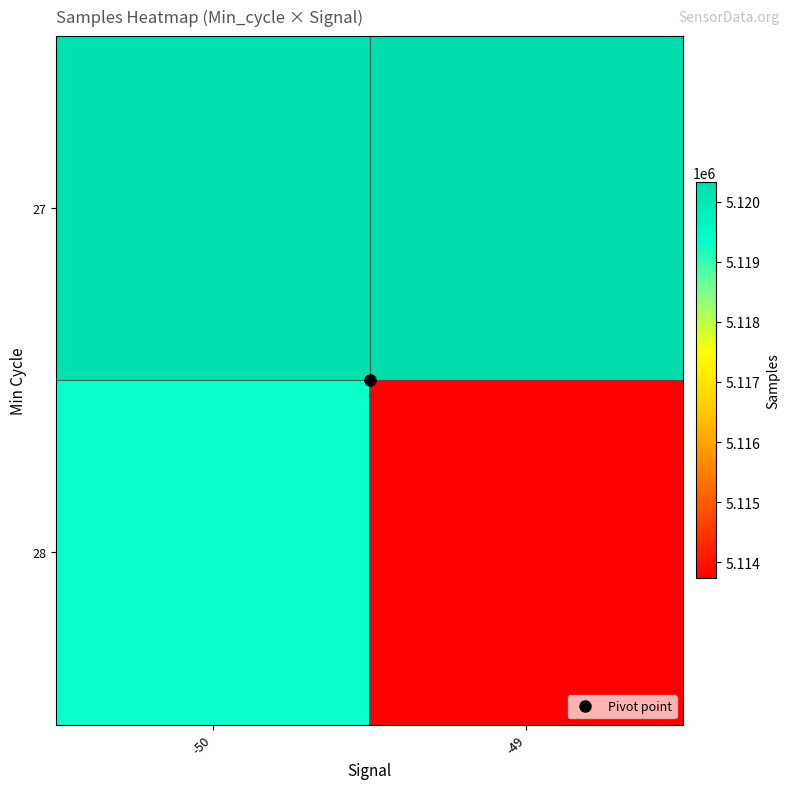

Between -50 and -49, which is larger?

-49